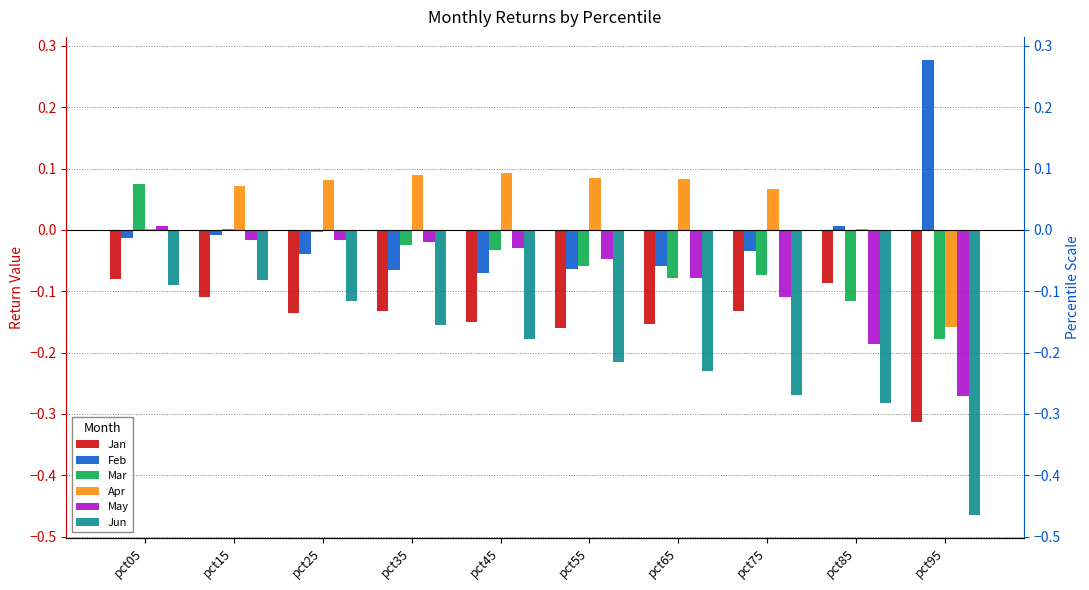

Are the bars horizontal?

No